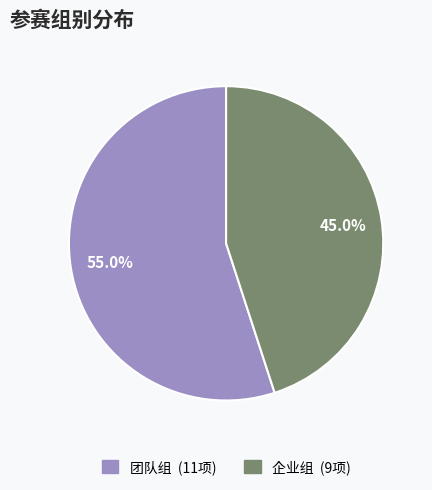

Does 团队组 account for over 50% of the chart?

Yes